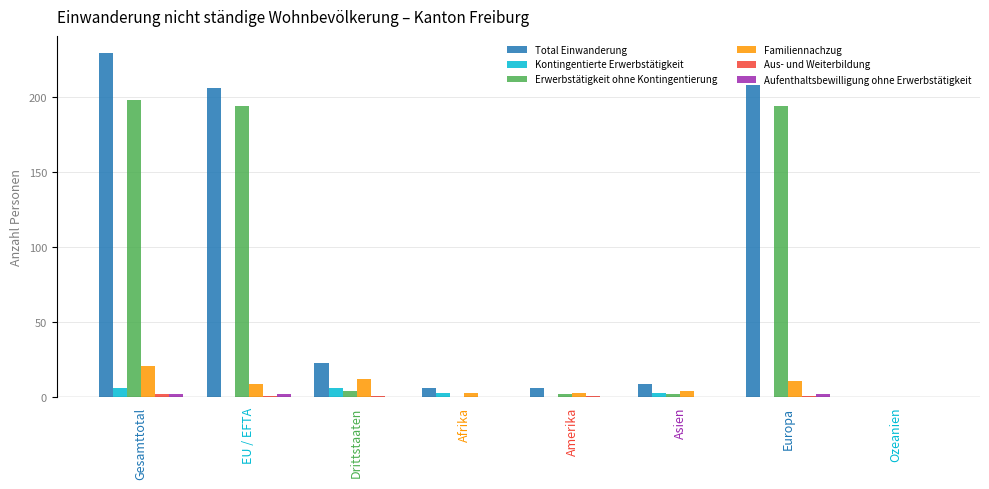

True or false: Kontingentierte Erwerbstätigkeit has a value of 0 at Ozeanien.

True